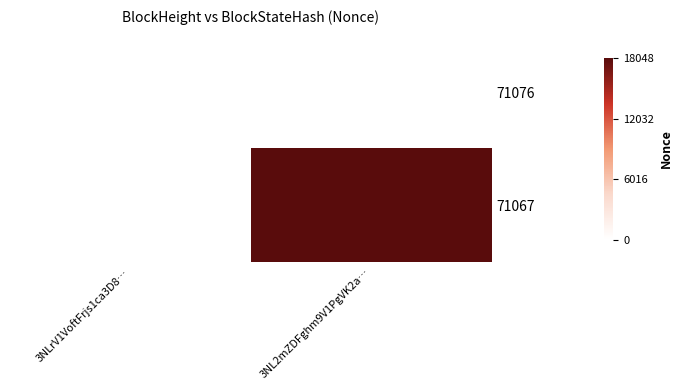

Reading left to right, extract all data points from this chart.

71076: 3NLrV1VoftFrjs1ca3D8…=0	3NL2mZDFghm9V1PgVK2a…=0
71067: 3NLrV1VoftFrjs1ca3D8…=0	3NL2mZDFghm9V1PgVK2a…=18048